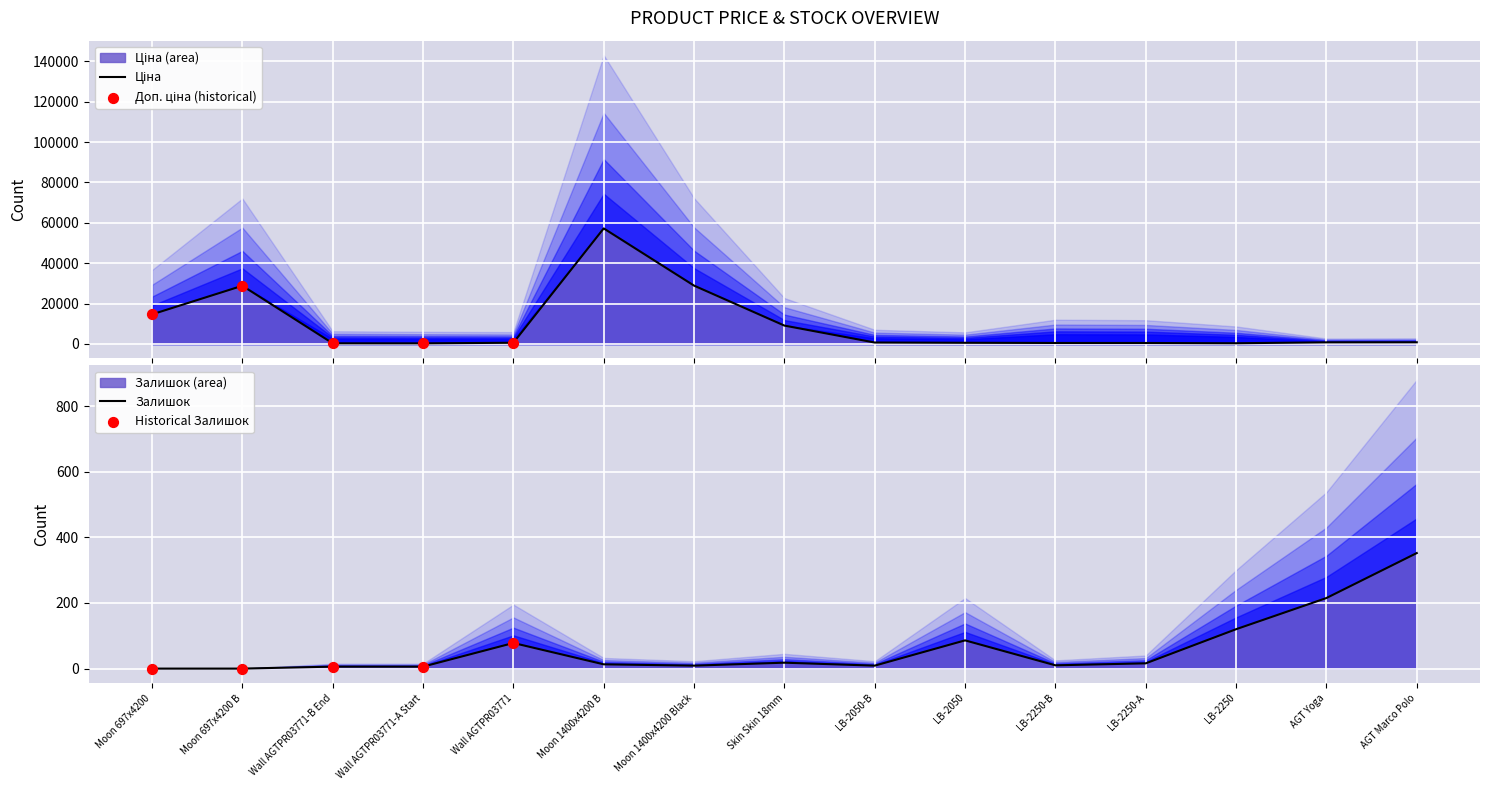

What are all the series names shown in the legend?

Ціна, Залишок